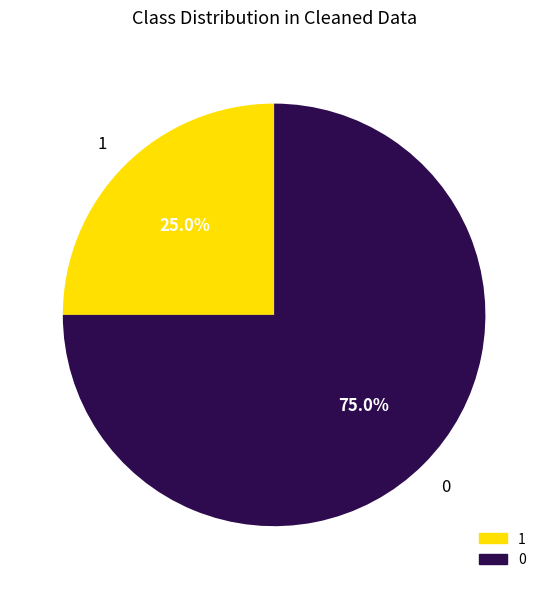

Is there a majority slice in this chart?

Yes